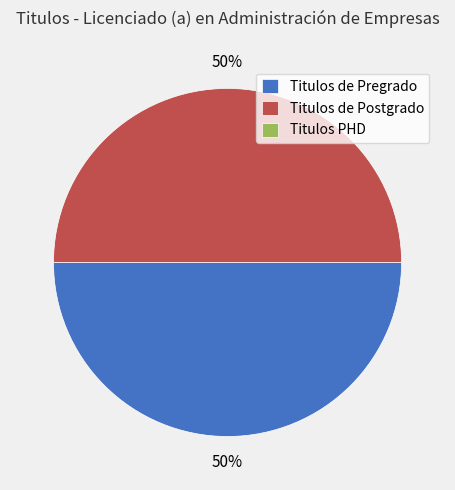

Count the number of slices in the pie.

2